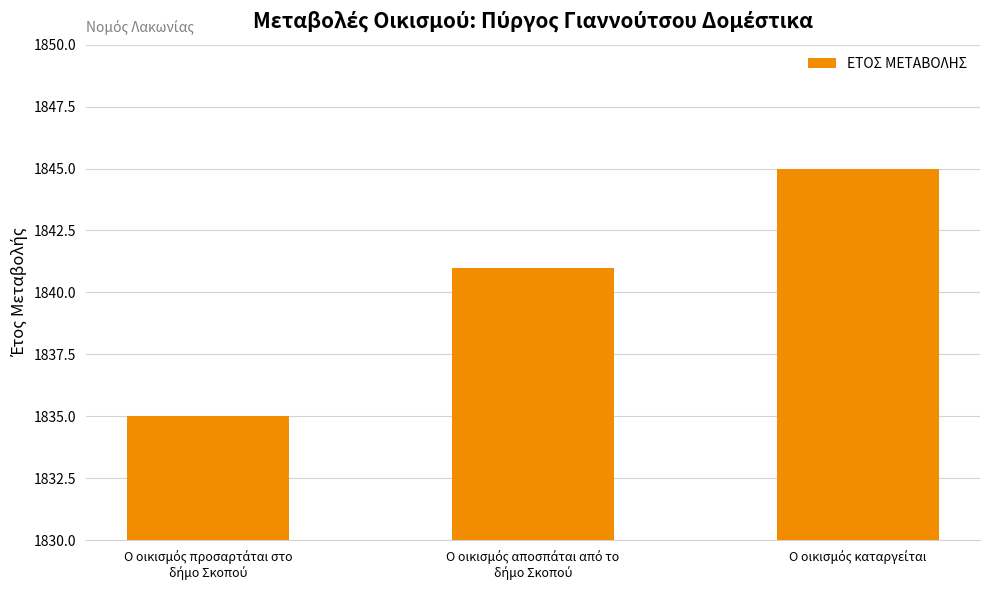

What is the smallest value displayed?

1835